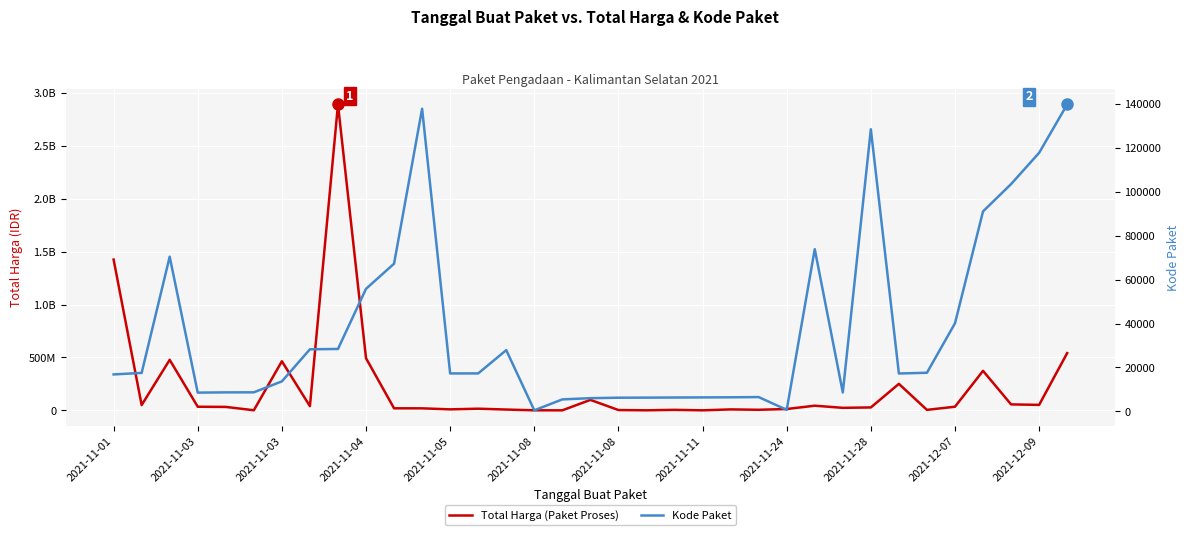

Read the Total Harga (Paket Proses) value at 25, to the nearest 100.

43859200